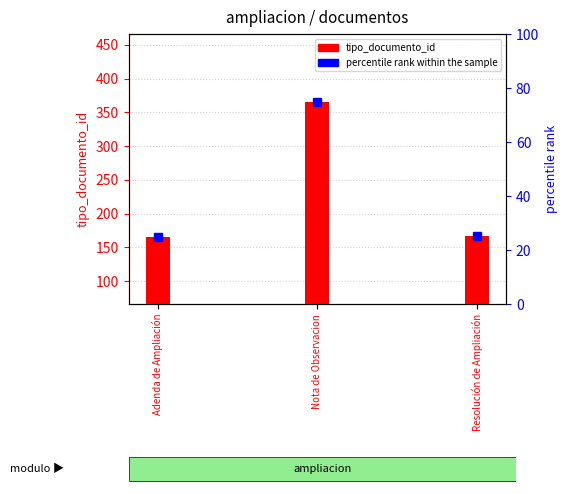

Between Nota de Observacion and Adenda de Ampliación, which is larger?

Nota de Observacion